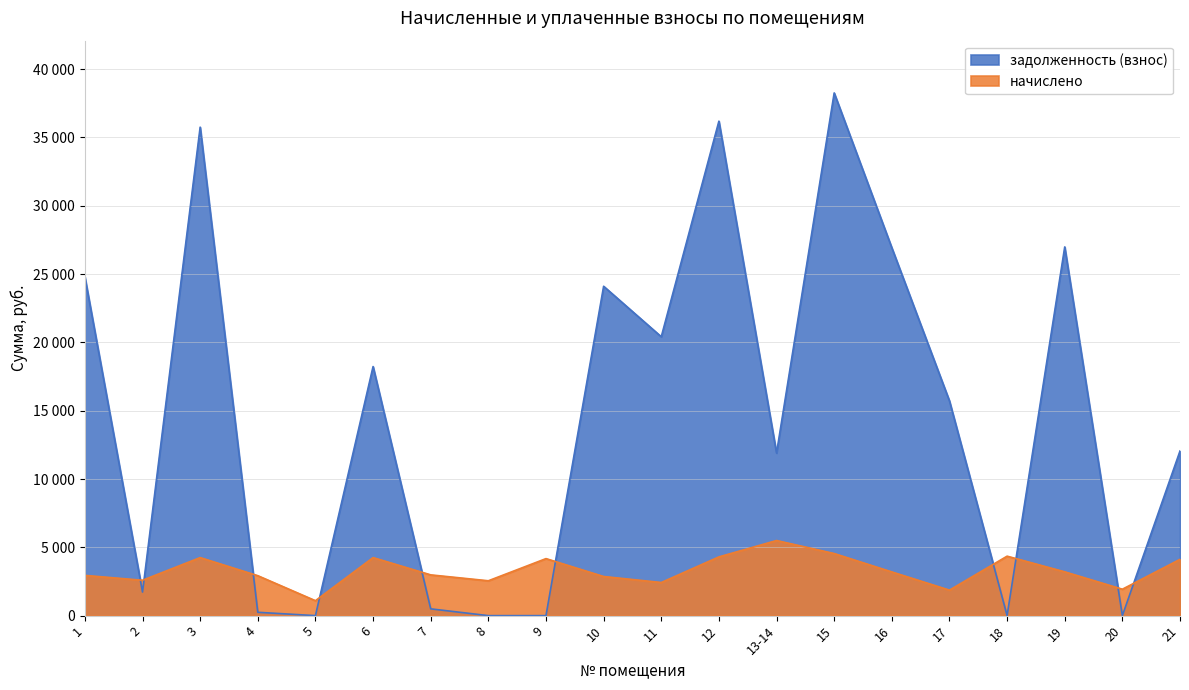

Where is the first local minimum for задолженность (взнос)?

2